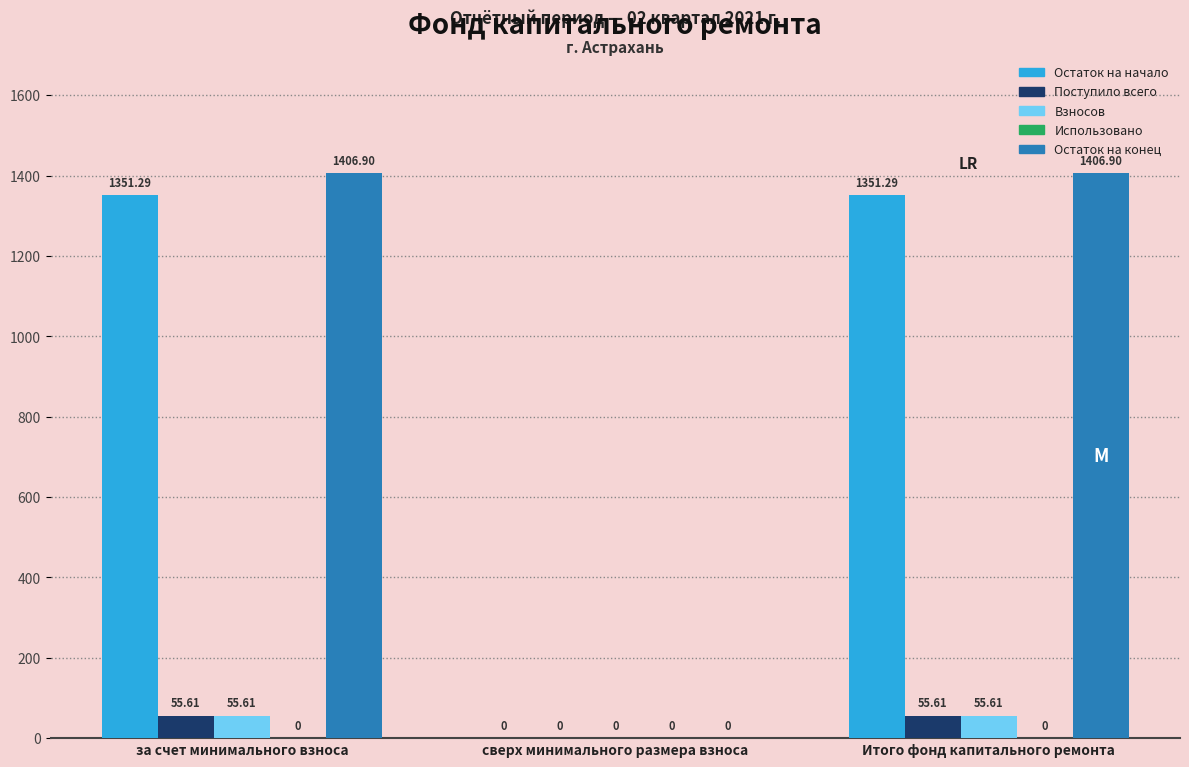

What is the total value across all series at за счет минимального взноса?

2869.4